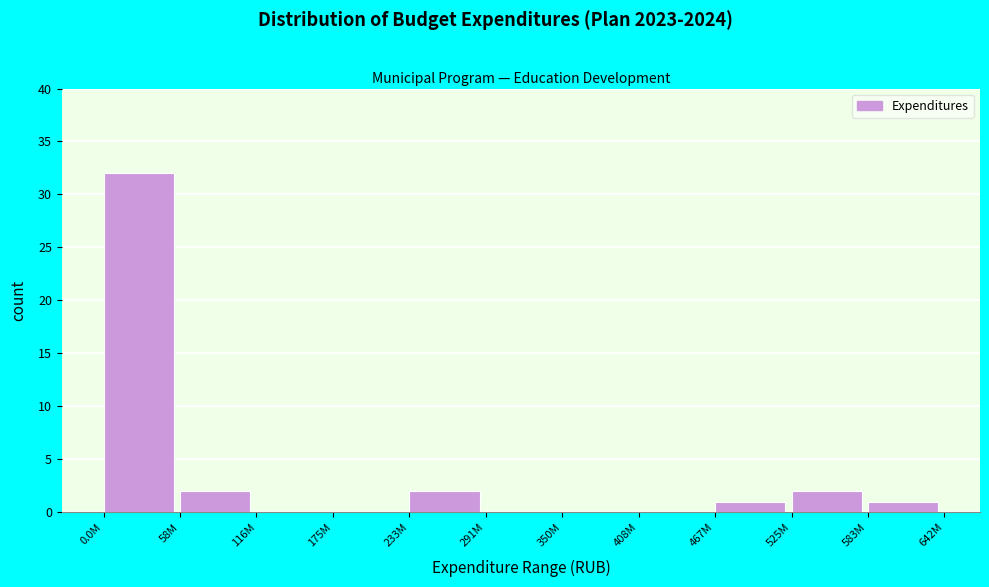

Reading left to right, extract all data points from this chart.

0.0M=32	58M=2	116M=0	175M=0	233M=2	291M=0	350M=0	408M=0	467M=1	525M=2	583M=1